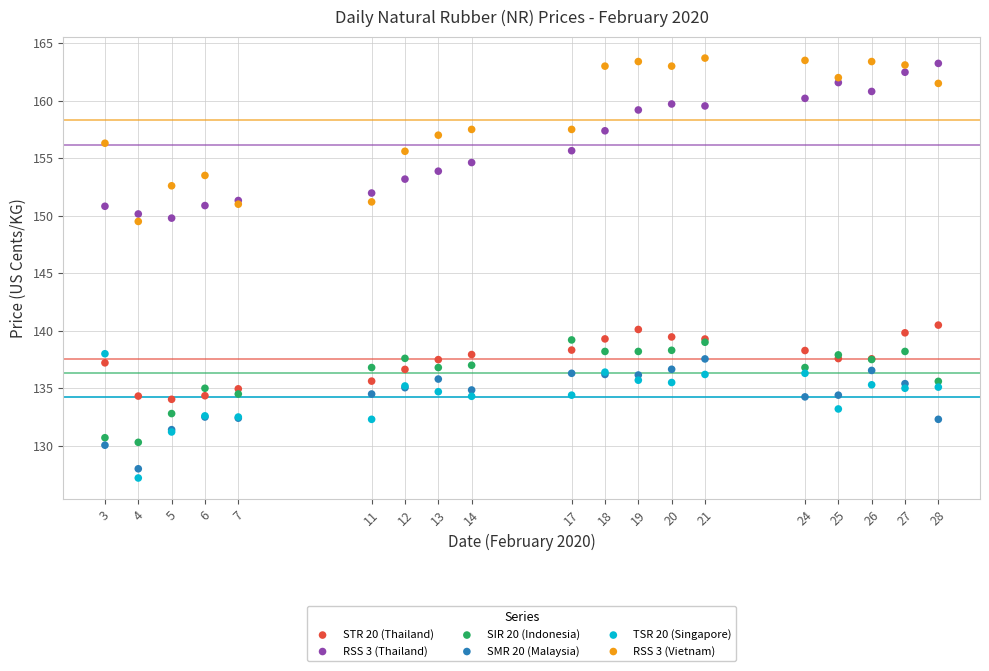

What is the X range (max minus min) for the scatter plot?

25.0